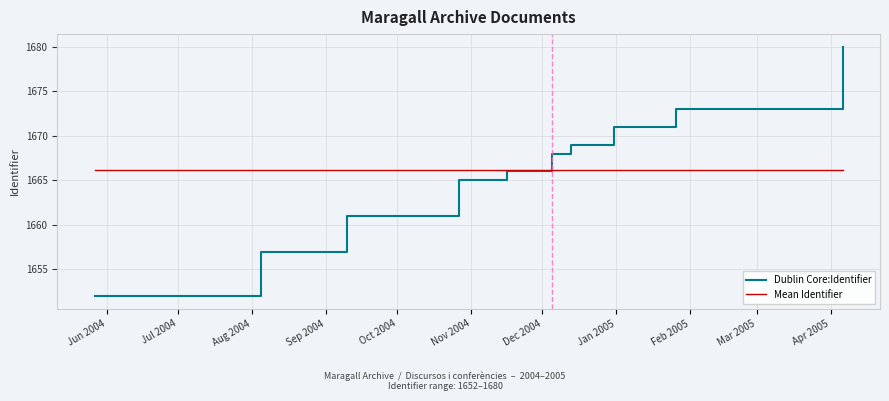

What is the lowest value of the Dublin Core:Identifier series?

1652.0